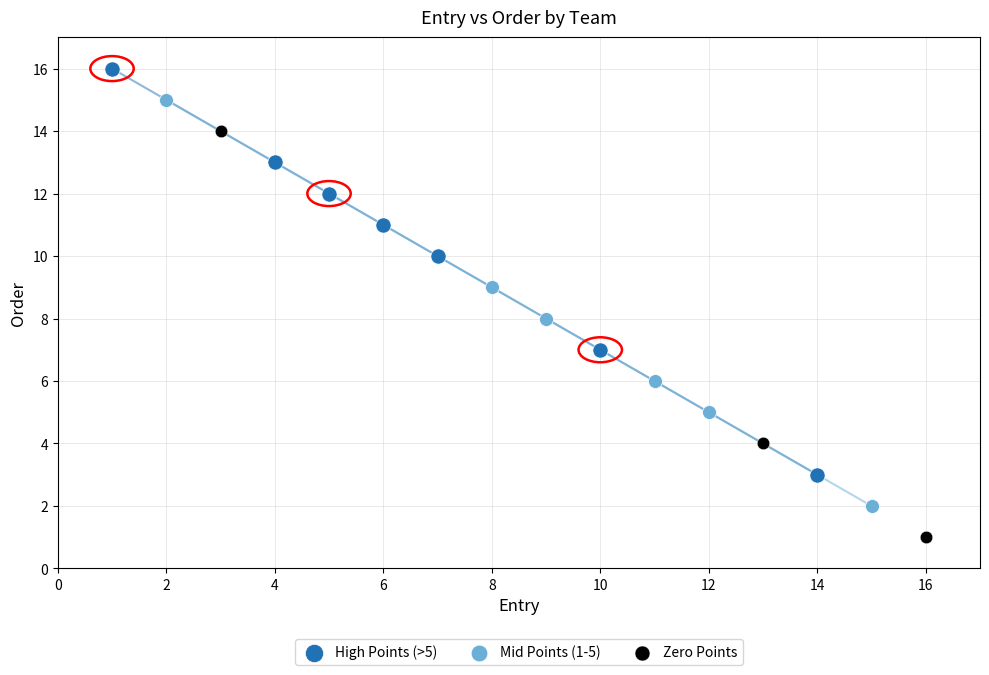

Which series reaches the maximum Y coordinate?

High Points (>5)